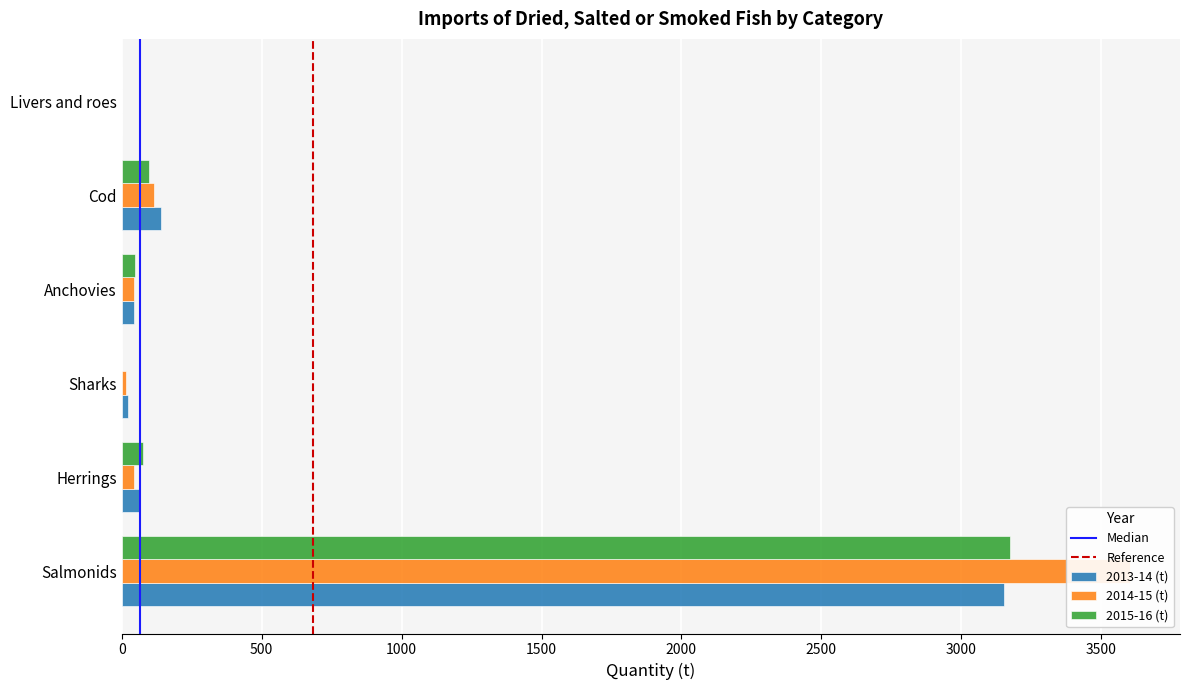

Are the bars horizontal?

Yes